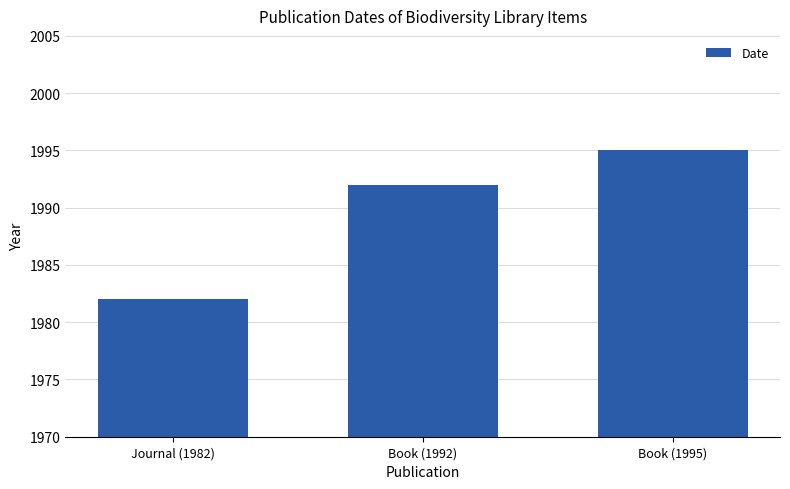

Approximately how many times larger is the value at Journal (1982) compared to Book (1995)?

1.0